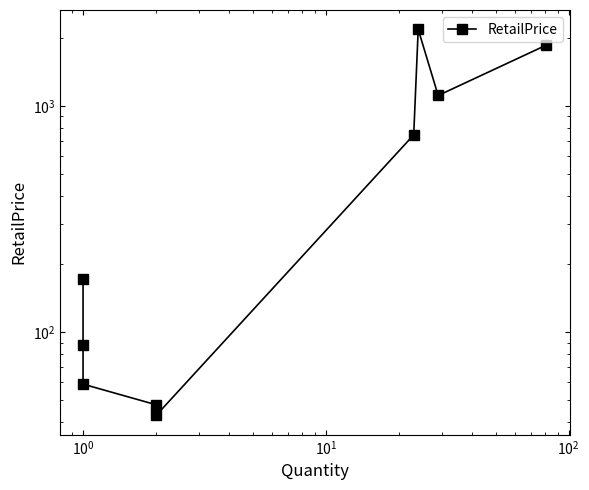

The value at 7 is 1553.8. True or false?

False